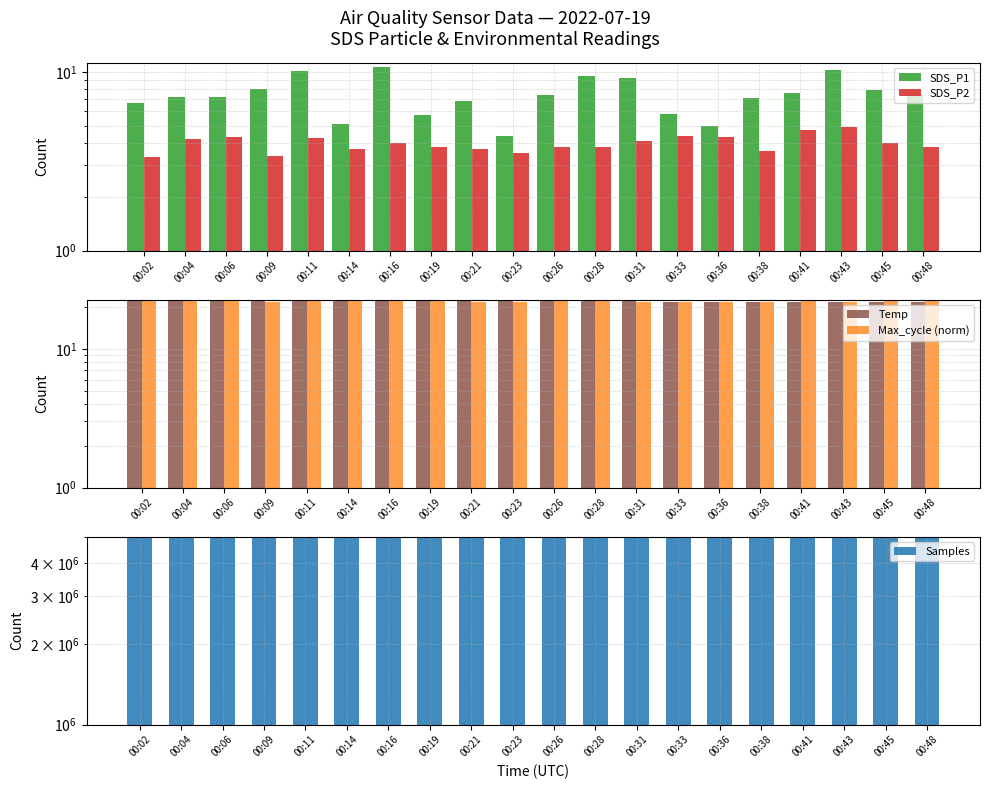

What is the spread (max minus min) of values at 00:23?

4998666.5